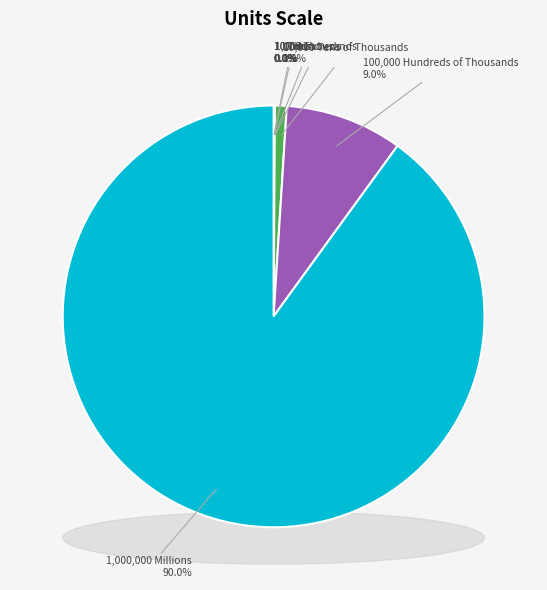

How many segments does this pie chart have?

7